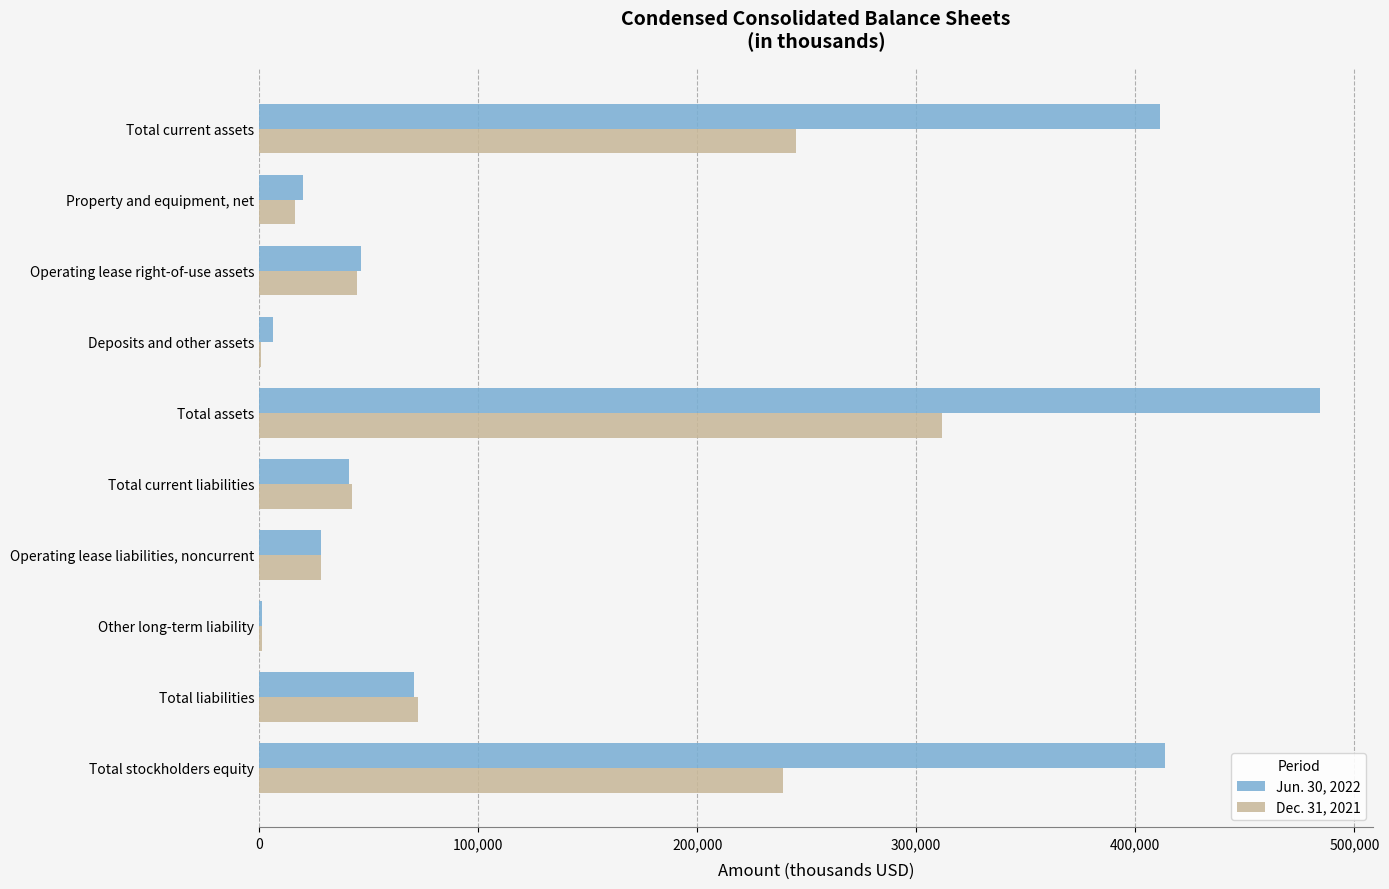

At which category is the sum across all series the highest?

Total assets